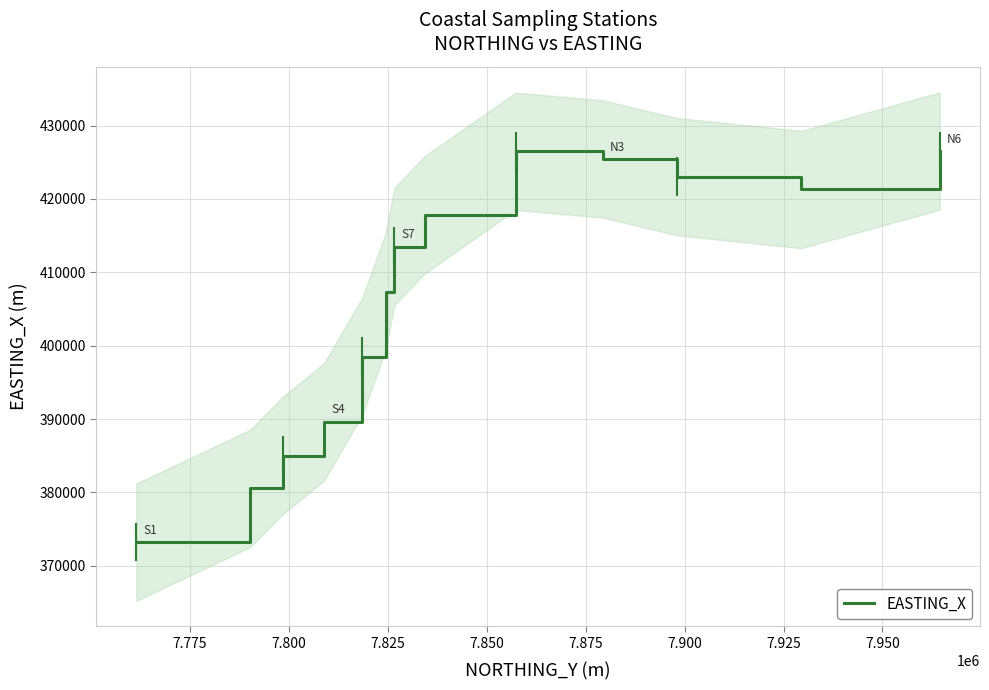

How many interior local valleys (lower than both neighbors) does the data have?

1